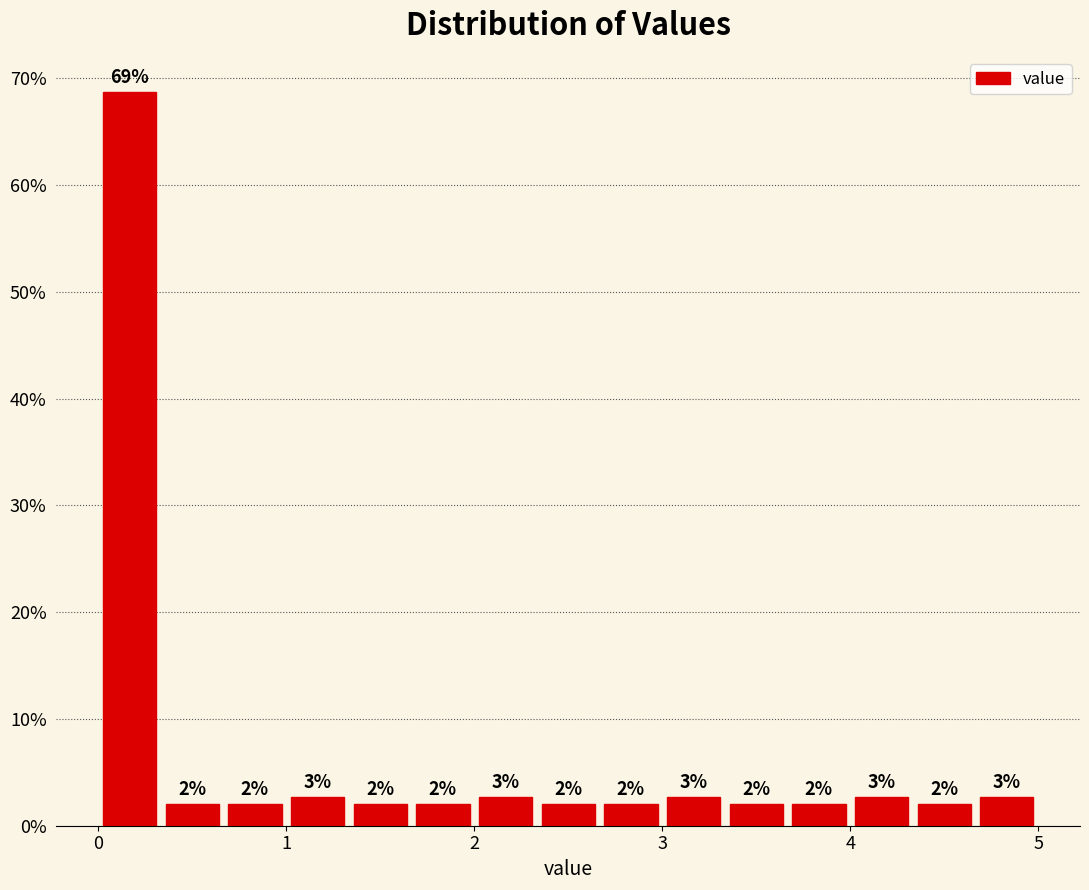

Around what value on the x-axis is the tallest bar? Give the approximate position of its centre, as read against the axis.

0.2